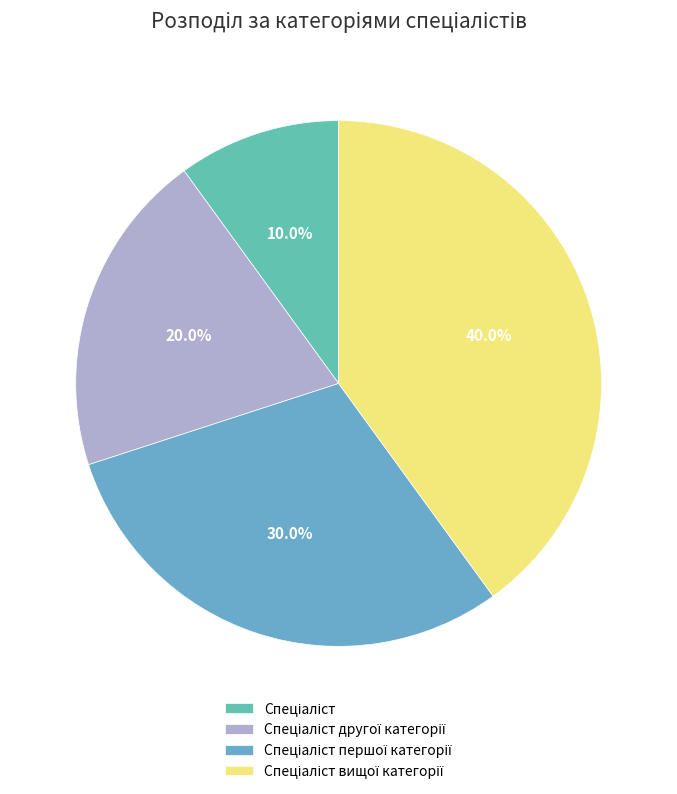

Which slice is the smallest?

Спеціаліст